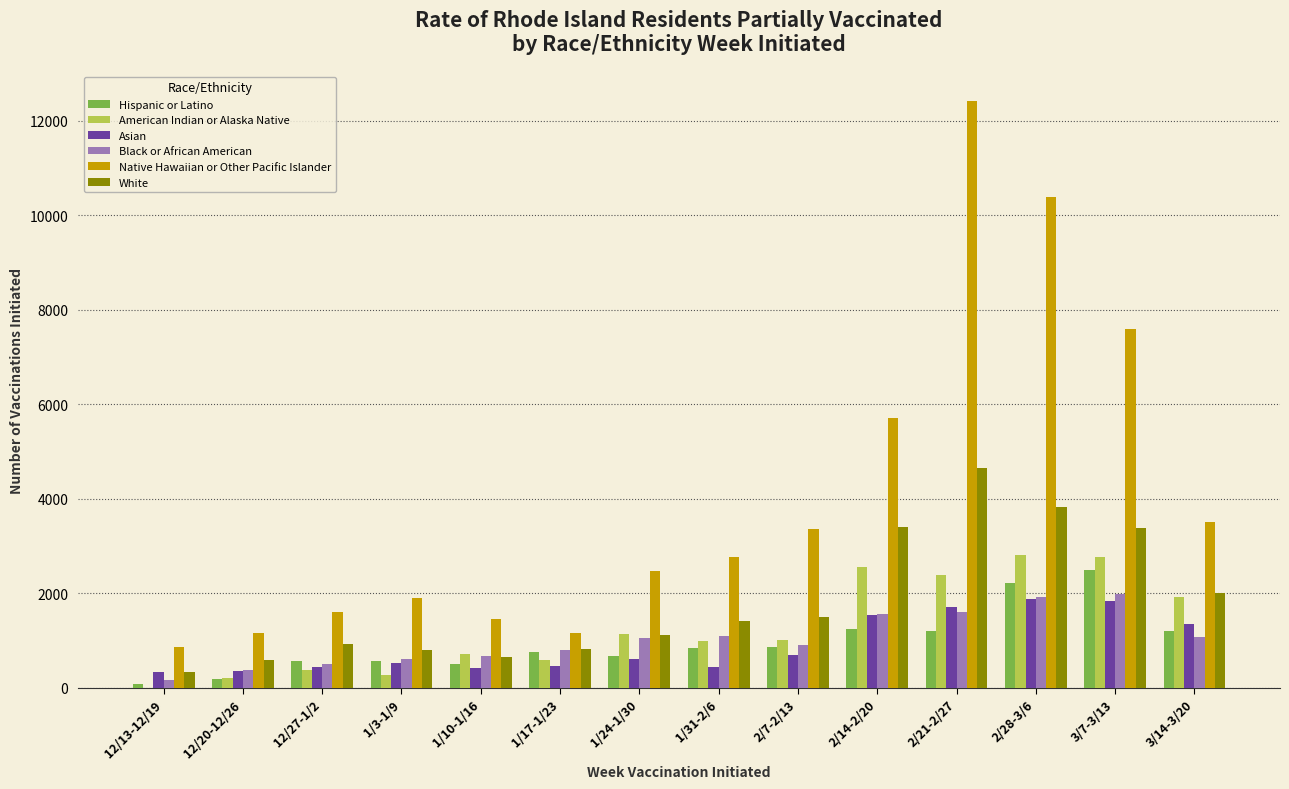

Which series has the largest total across all categories?

Native Hawaiian or Other Pacific Islander